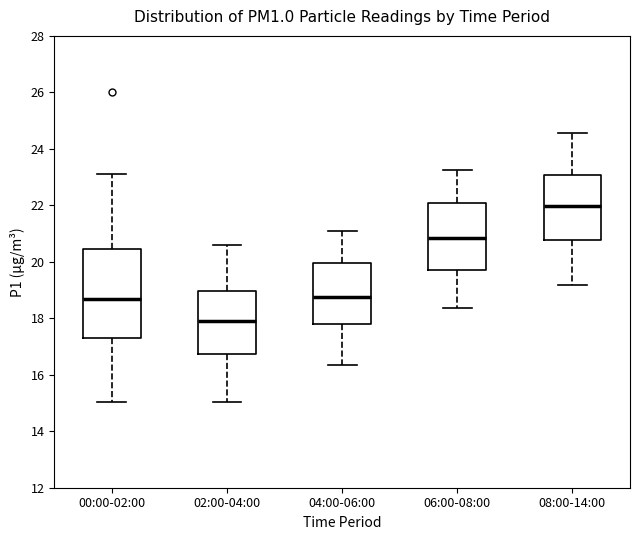

Reading left to right, transcribe this box plot: for each box, give where its median line is, the range the box spans, and where its two whiskers end, as read against the y-axis. The values are not printed on the chart, so give them approximately, as read against the axis.

00:00-02:00: median 18.8, box 17.4 to 20.4, whiskers 15.0 to 23.2
02:00-04:00: median 17.8, box 16.8 to 19.0, whiskers 15.0 to 20.6
04:00-06:00: median 18.8, box 17.8 to 20.0, whiskers 16.4 to 21.0
06:00-08:00: median 20.8, box 19.8 to 22.0, whiskers 18.4 to 23.2
08:00-14:00: median 22.0, box 20.8 to 23.0, whiskers 19.2 to 24.6